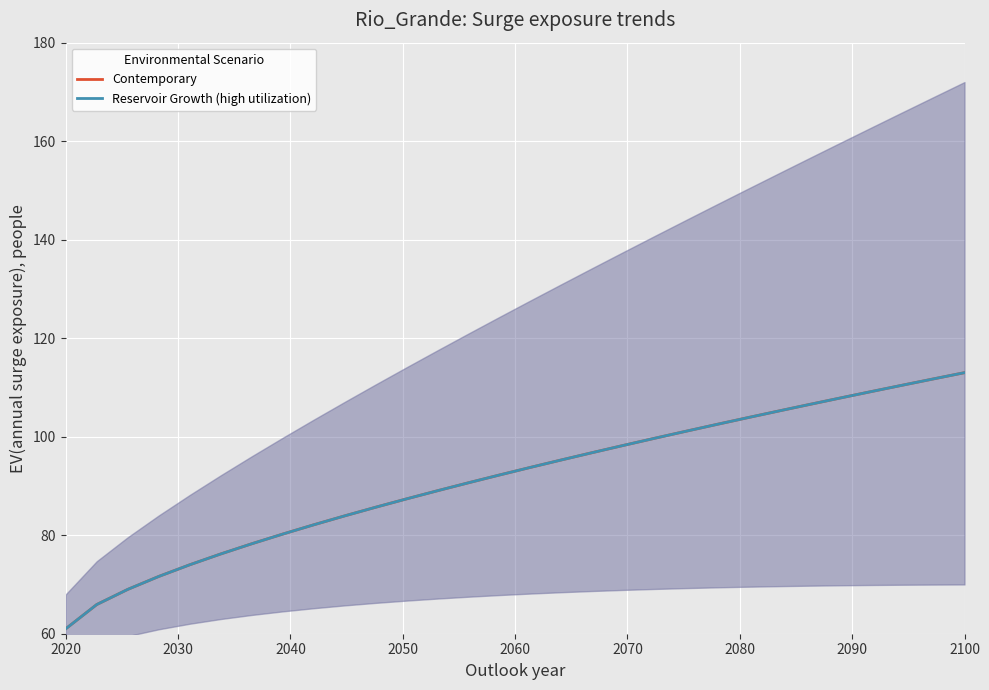

Is this an area chart (filled region under the line)?

No